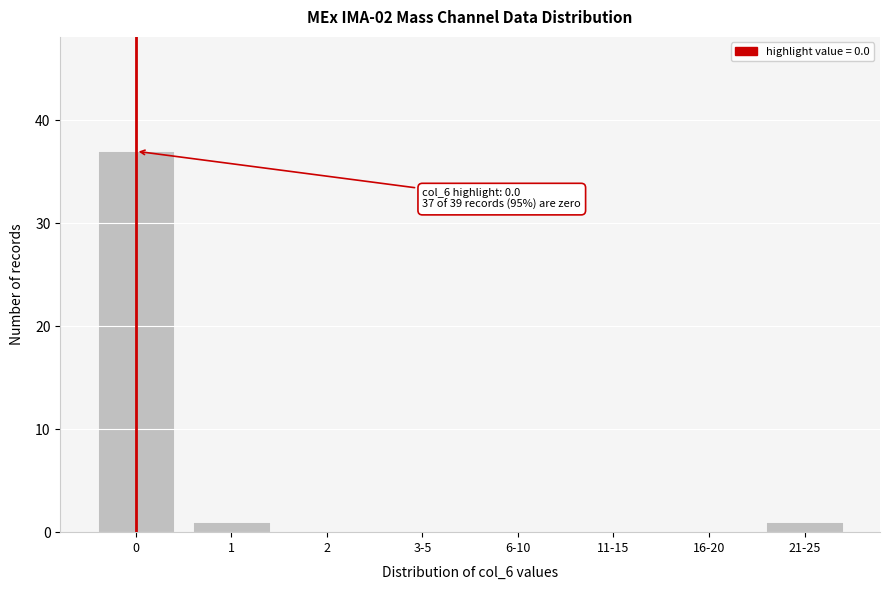

Reading left to right, list all the values displayed in this chart.

0=37	1=1	2=0	3-5=0	6-10=0	11-15=0	16-20=0	21-25=1